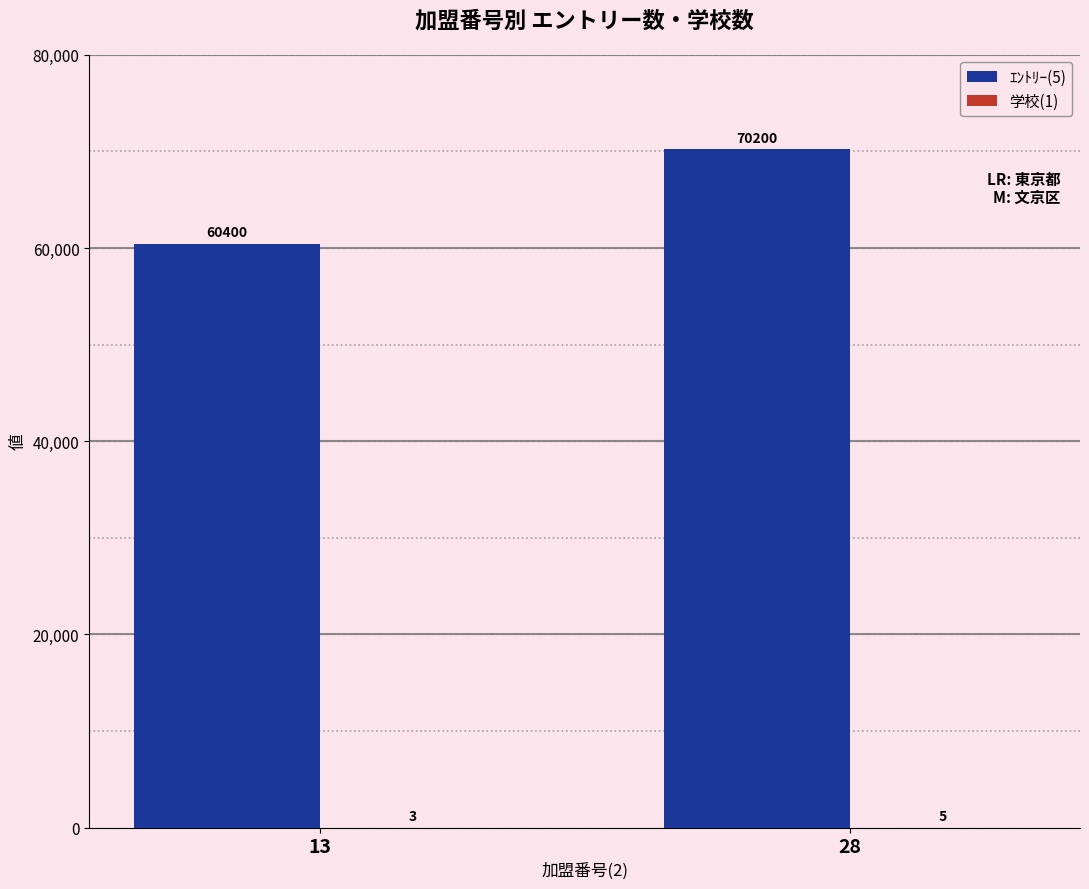

Which series has the largest total across all categories?

ｴﾝﾄﾘｰ(5)